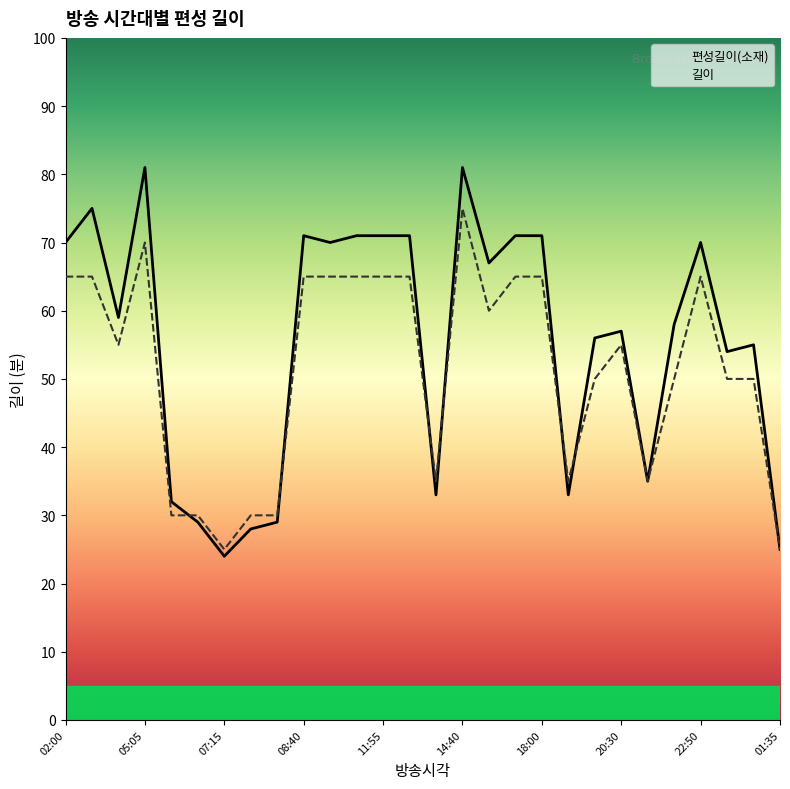

The value of 길이 at 22:50 is 65. True or false?

True